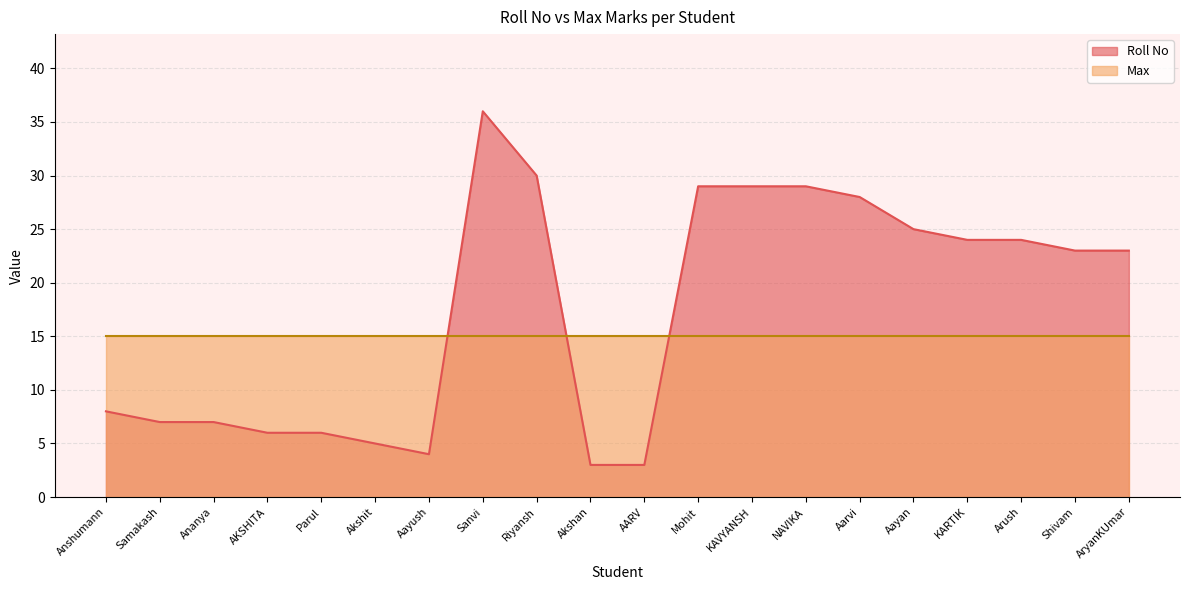

What is the difference between the maximum and minimum values?

33